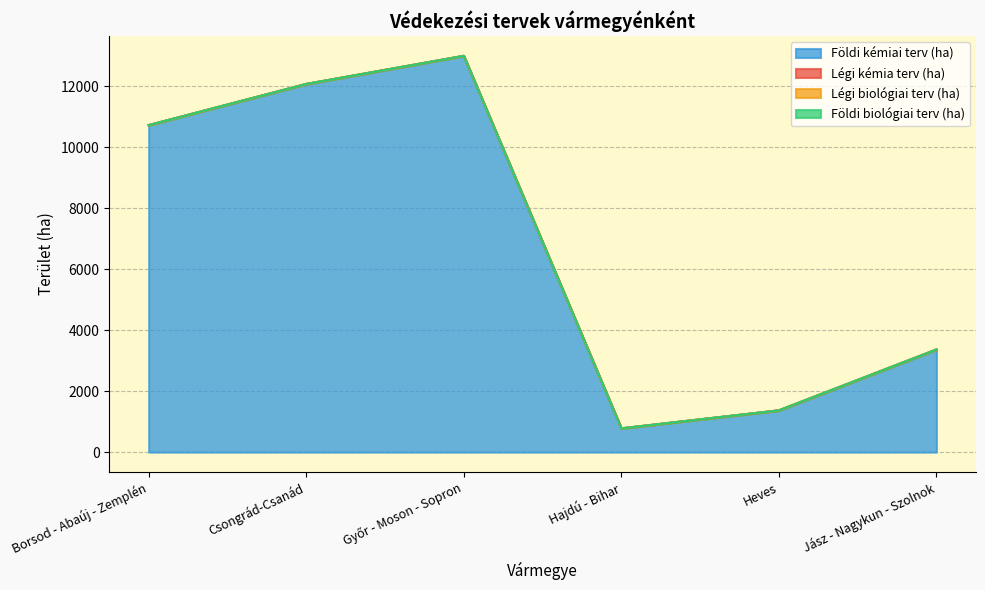

Reading left to right, list all the values displayed in this chart.

Légi kémia terv (ha): 0	0	0	0	0	0
Légi biológiai terv (ha): 0	0	0	0	0	0
Földi biológiai terv (ha): 0	0	0	0	0	0
Földi kémiai terv (ha): 10720	12070	12992	780	1370	3365